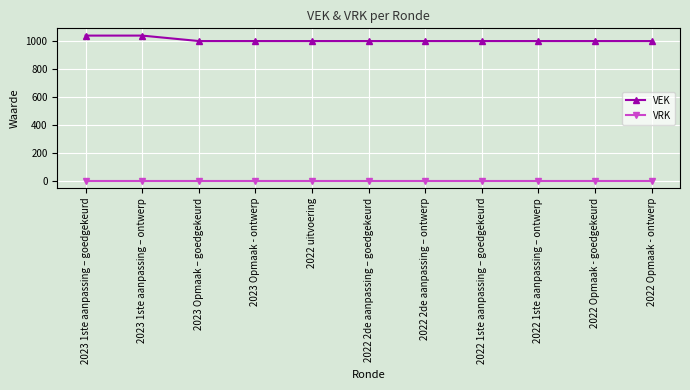

What is the difference between the highest and lowest values at 2023 Opmaak - ontwerp?

1000